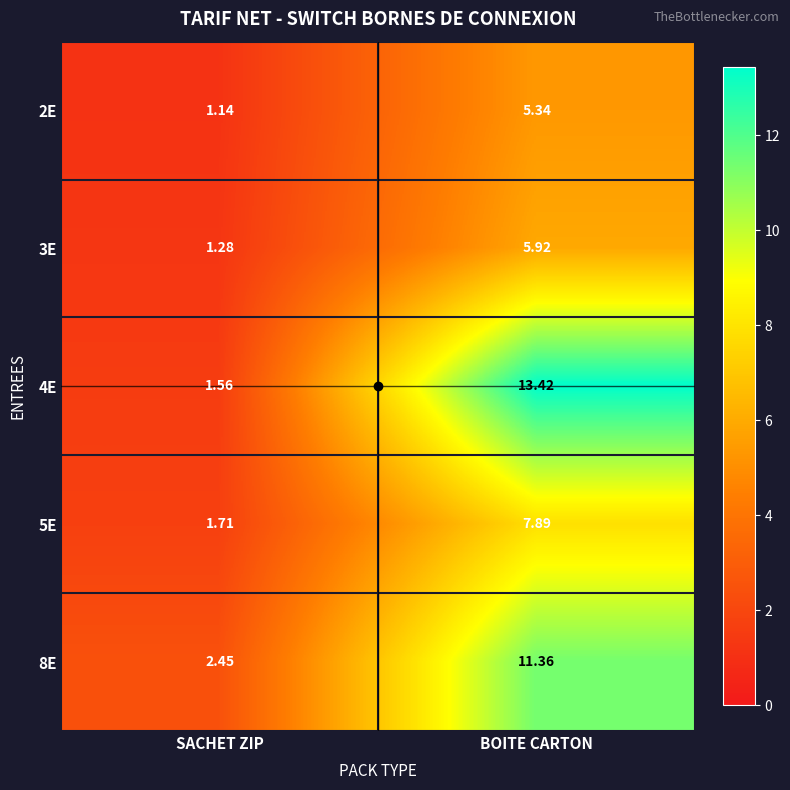

What is the spread (max minus min) of values at BOITE CARTON?

8.1